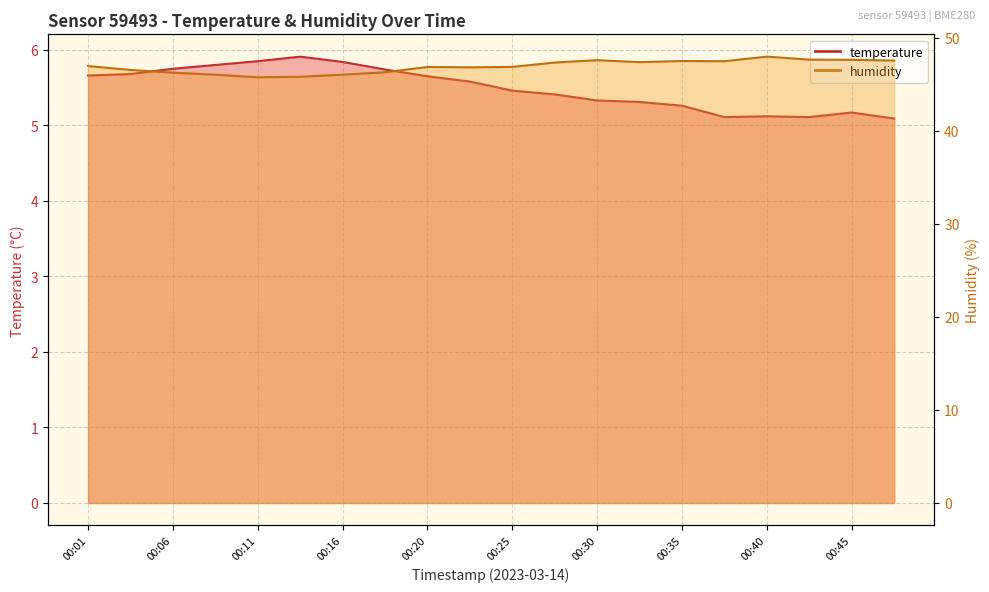

The value of humidity at 00:40 is 13.7. True or false?

False